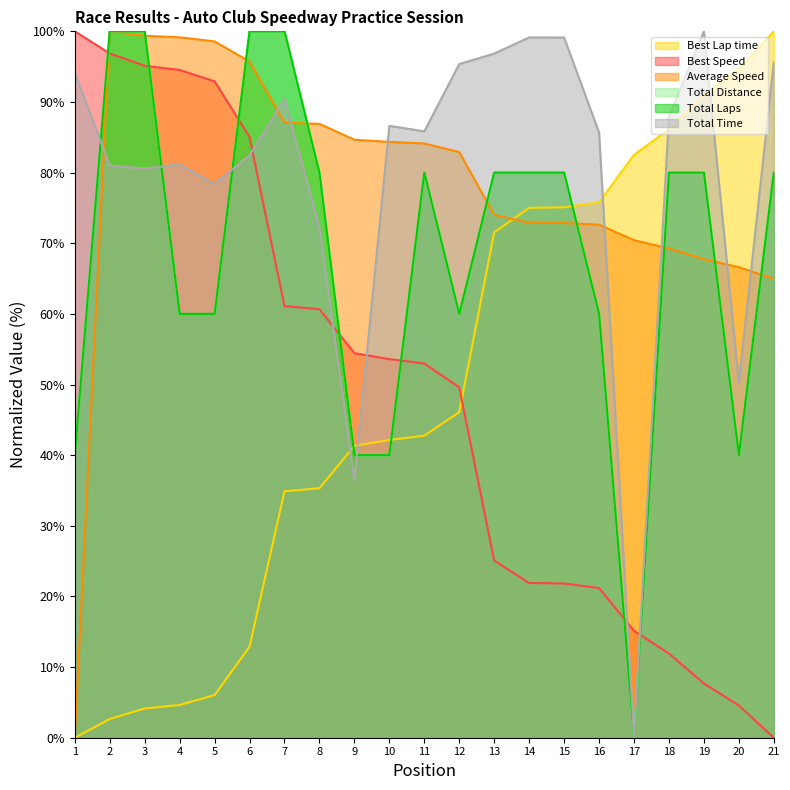

What is the difference between the maximum and minimum values in the Total Distance series?

100.0